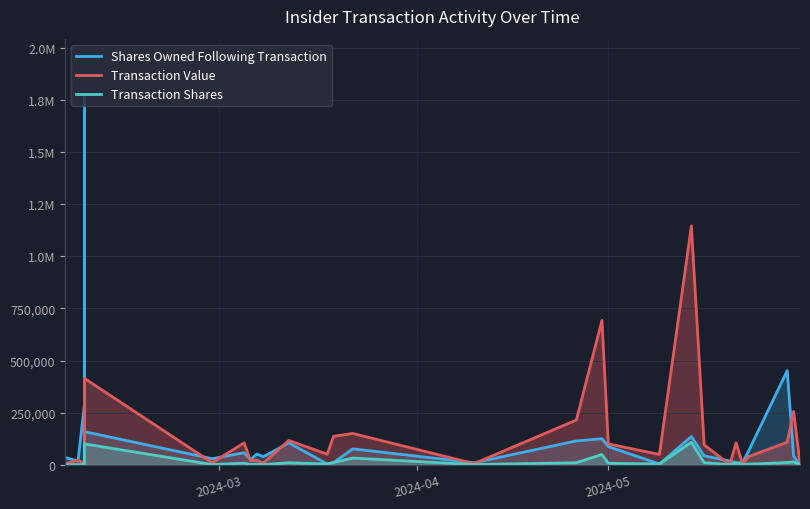

Which series has the widest spread of values?

Shares Owned Following Transaction